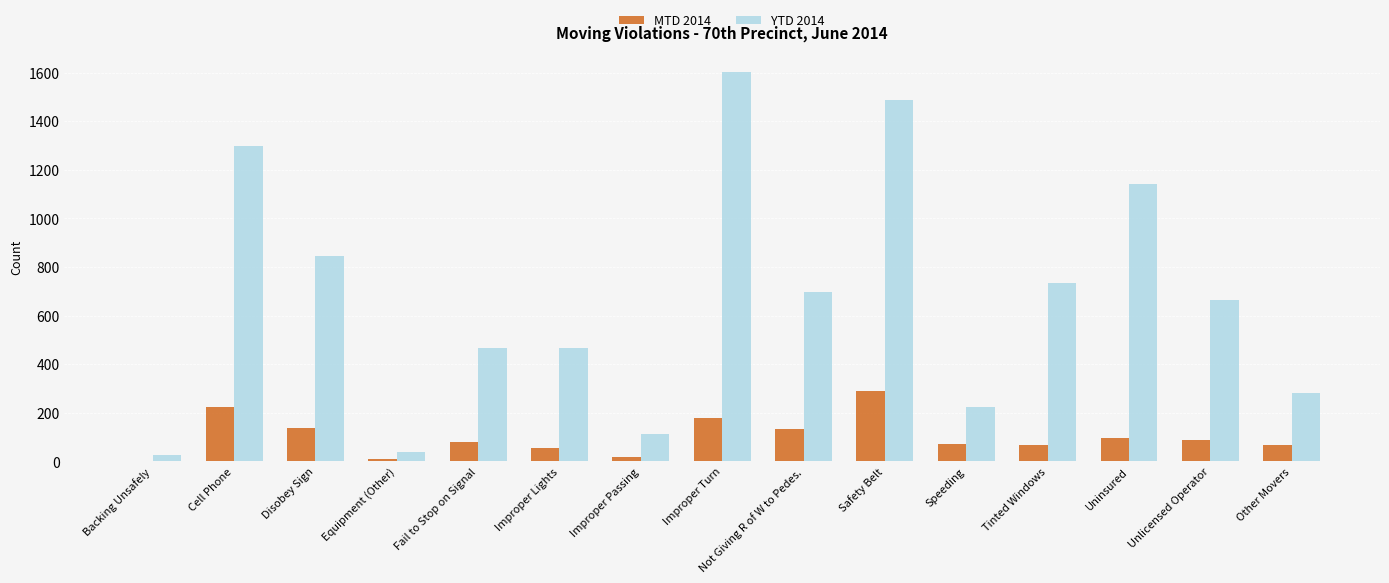

Which series has the largest total across all categories?

YTD 2014